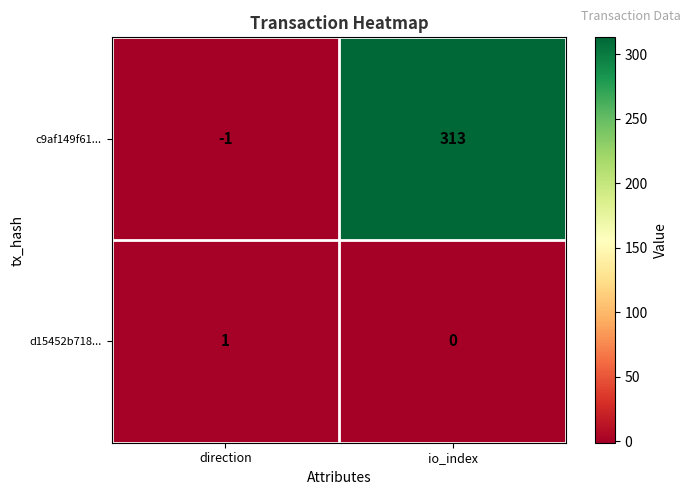

Reading left to right, what are all the values shown in this chart?

c9af149f61...: -1	313
d15452b718...: 1	0